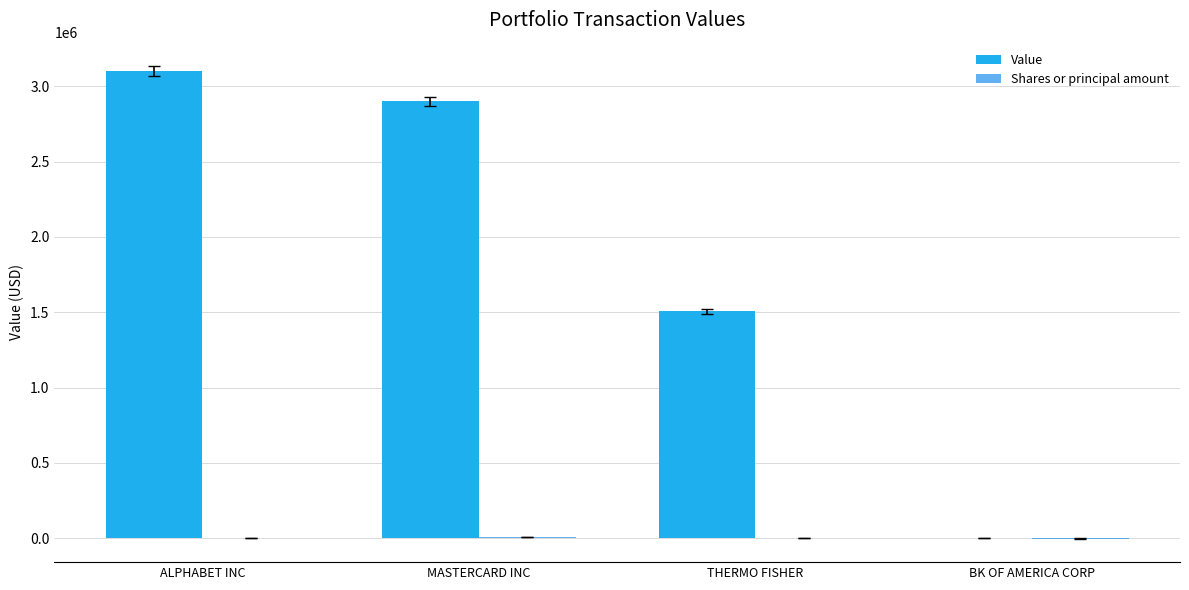

Which series changed the most between THERMO FISHER and BK OF AMERICA CORP?

Value